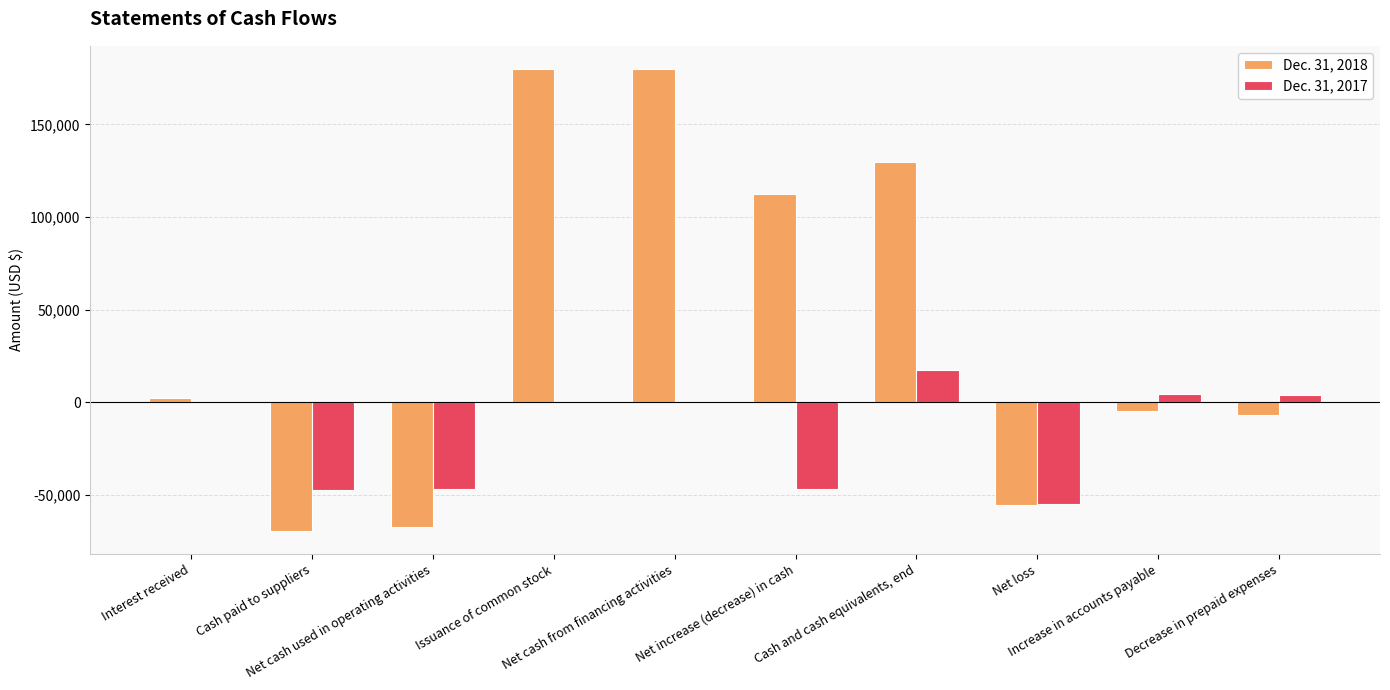

Which series has the largest total across all categories?

Dec. 31, 2018